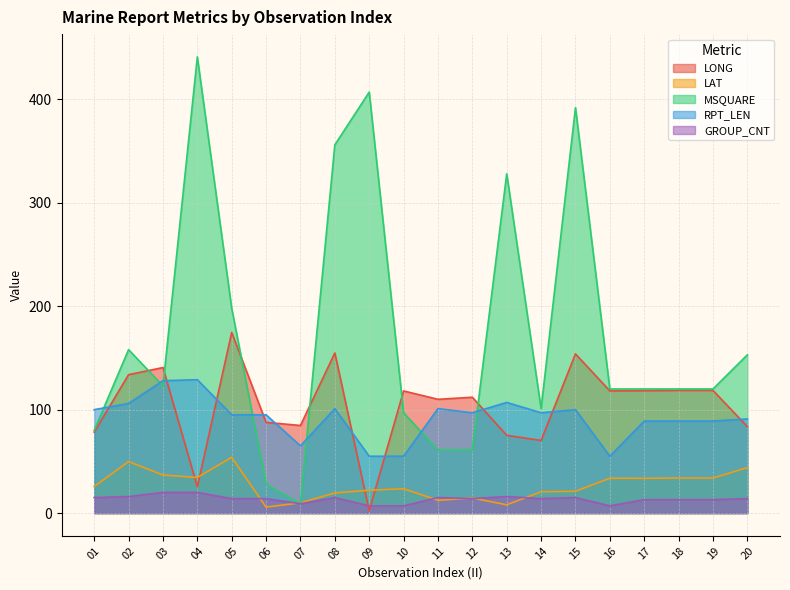

At which category does LONG reach its first local peak?

03